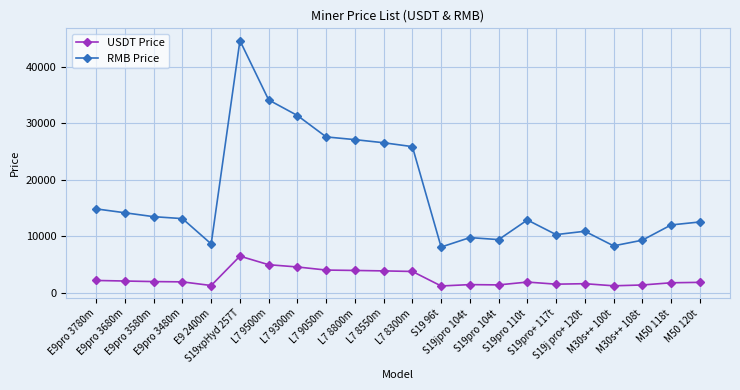

Where is RMB Price nearest to the value 26373?

L7 8550m